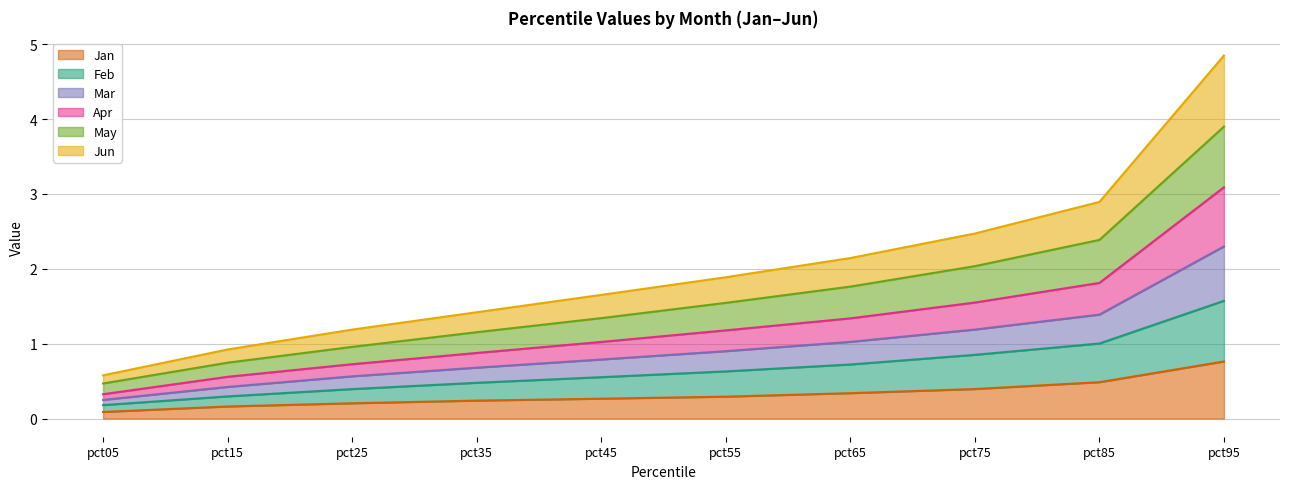

What is the maximum value for Jan?

0.8